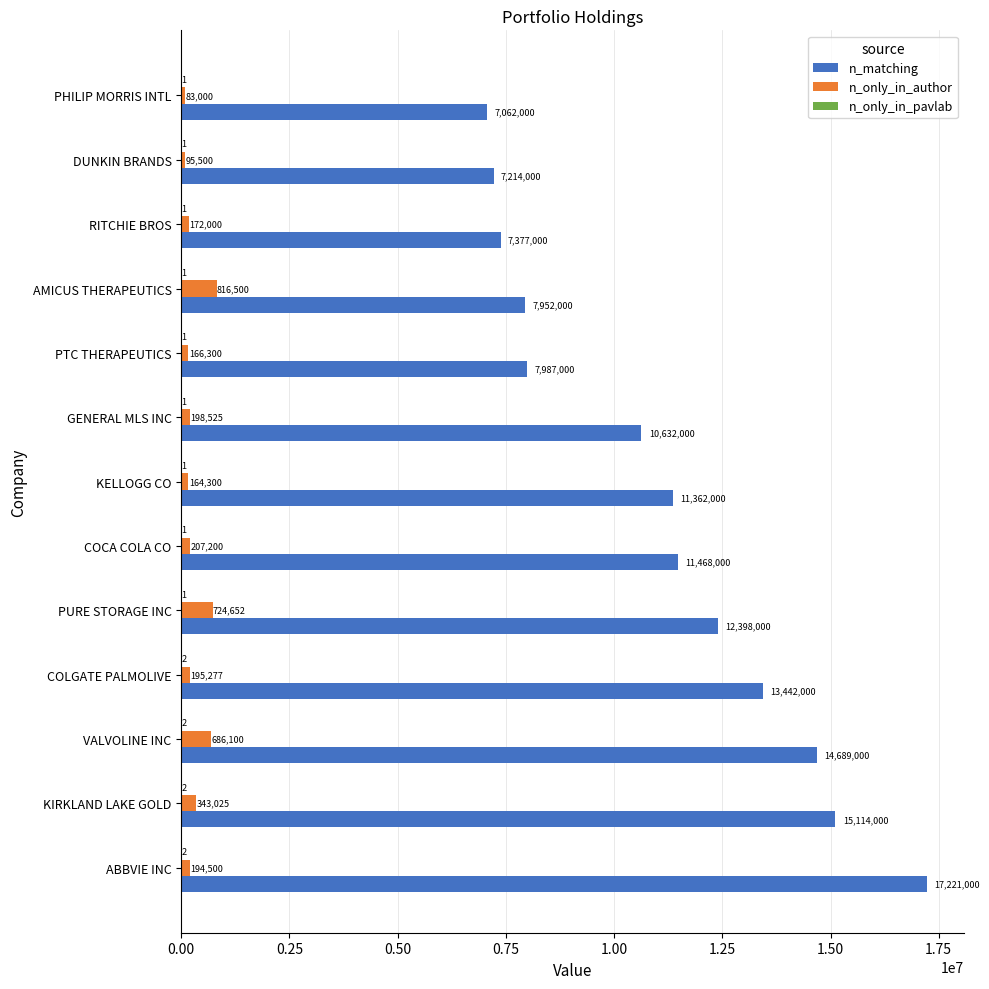

Is it true that n_matching equals 21179219.7 at VALVOLINE INC?

False